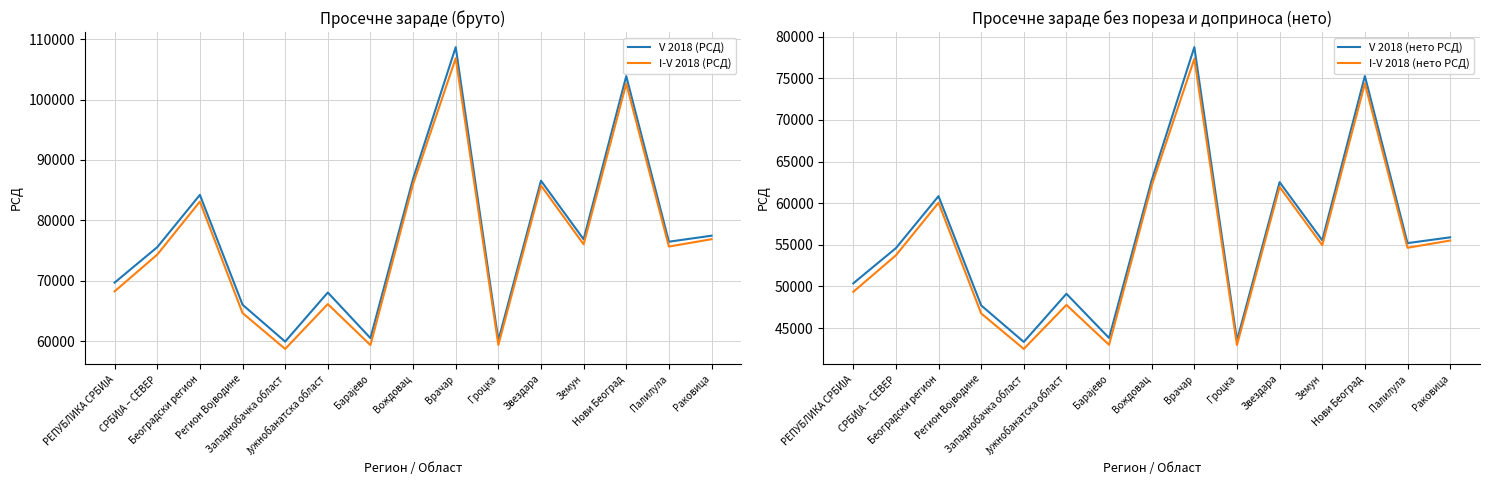

The value of I-V 2018 (нето РСД) at Јужнобанатска област is 64701. True or false?

False